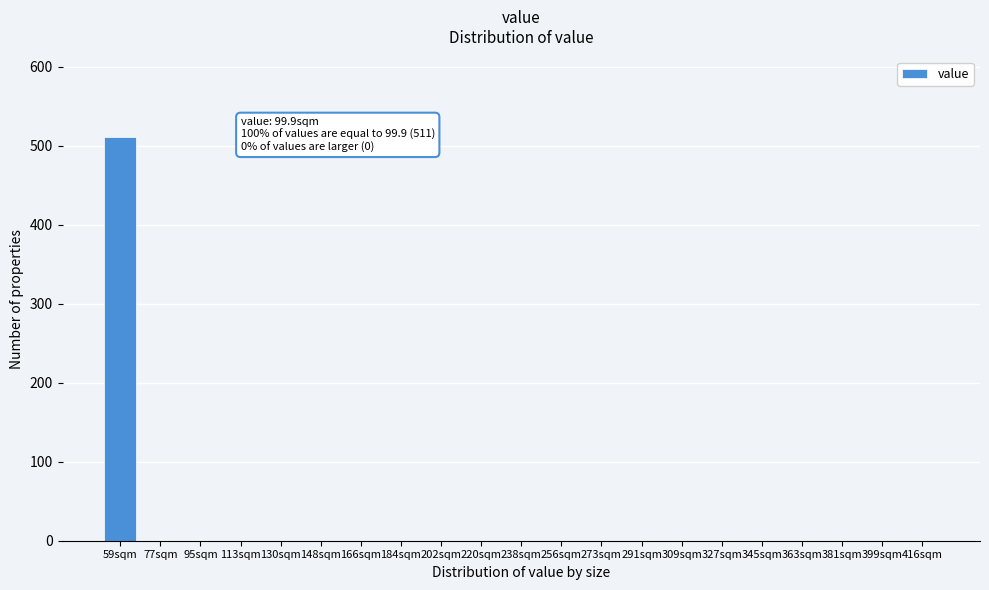

Reading left to right, transcribe all the data shown in this chart.

59sqm=511	77sqm=0	95sqm=0	113sqm=0	130sqm=0	148sqm=0	166sqm=0	184sqm=0	202sqm=0	220sqm=0	238sqm=0	256sqm=0	273sqm=0	291sqm=0	309sqm=0	327sqm=0	345sqm=0	363sqm=0	381sqm=0	399sqm=0	416sqm=0